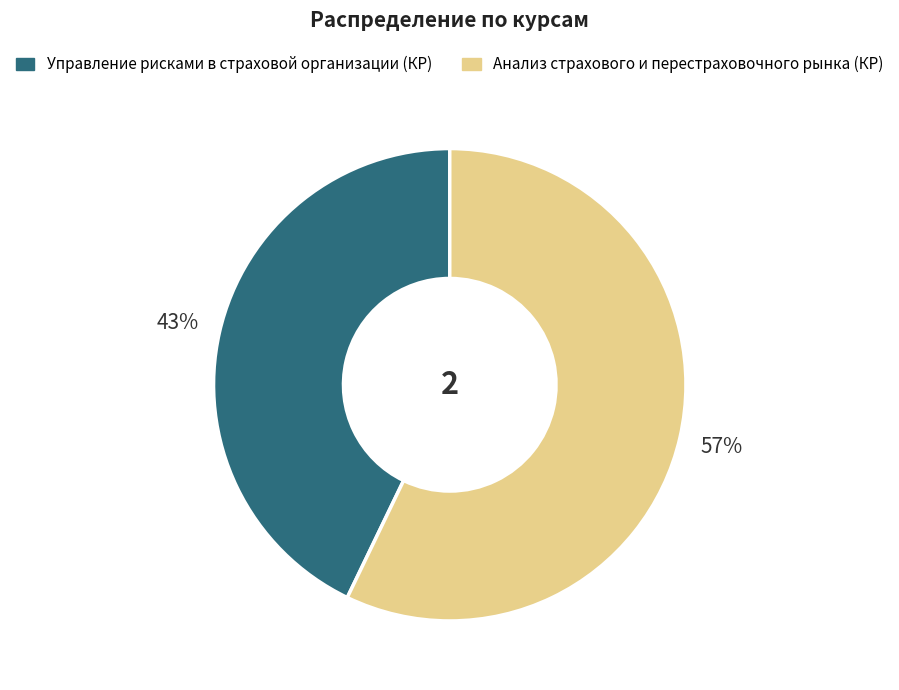

True or false: Анализ страхового и перестраховочного рынка (КР) accounts for 50% of the total.

False